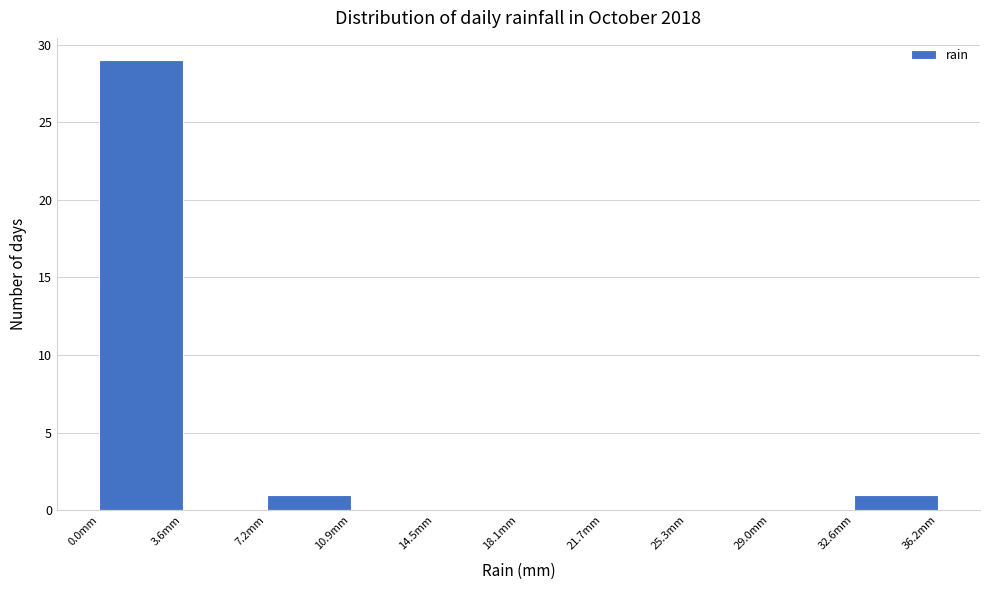

How tall is the bar that spans 32.5 to 36.0 on the x-axis? Neither the bar edges nor the heights are printed on the chart, so give them approximately, as read against the axes.

1